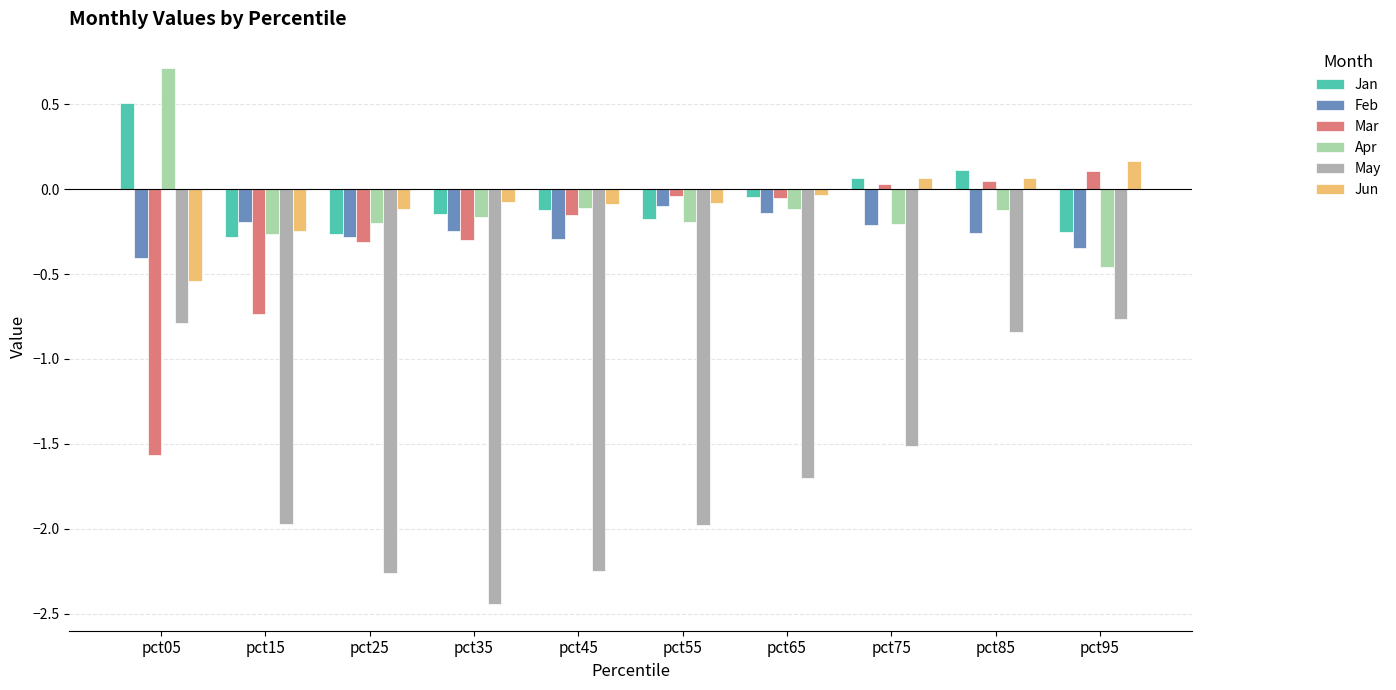

What is the difference between the May values at pct25 and pct75?

0.8